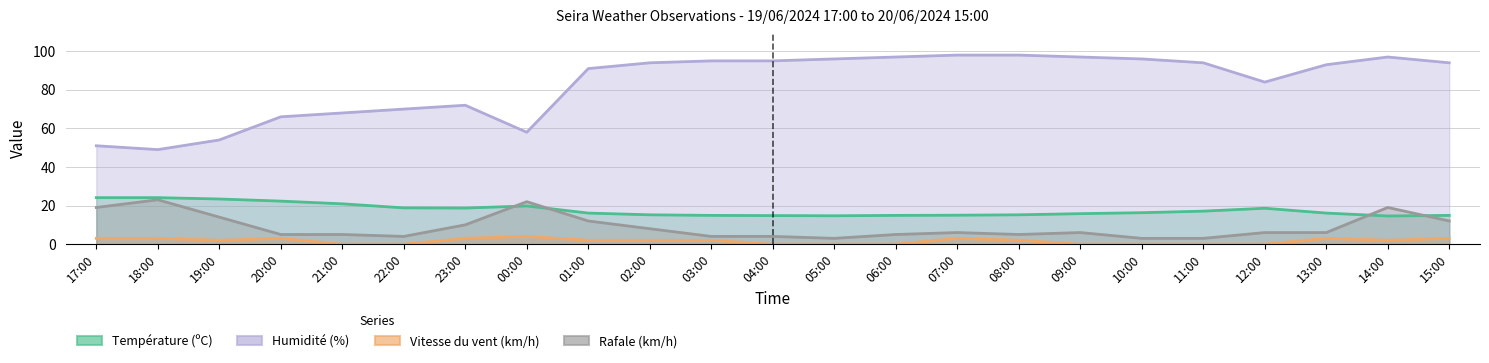

True or false: Vitesse du vent (km/h) has a value of 1.3 at 19:00.

False